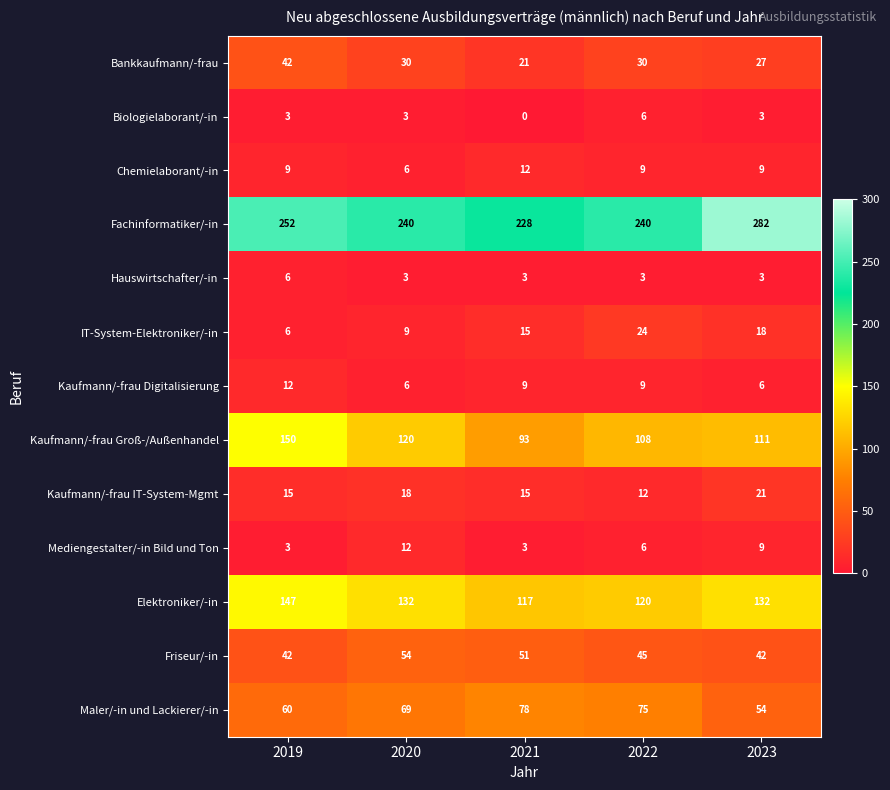

What is the sum of all Mediengestalter/-in Bild und Ton values?

33